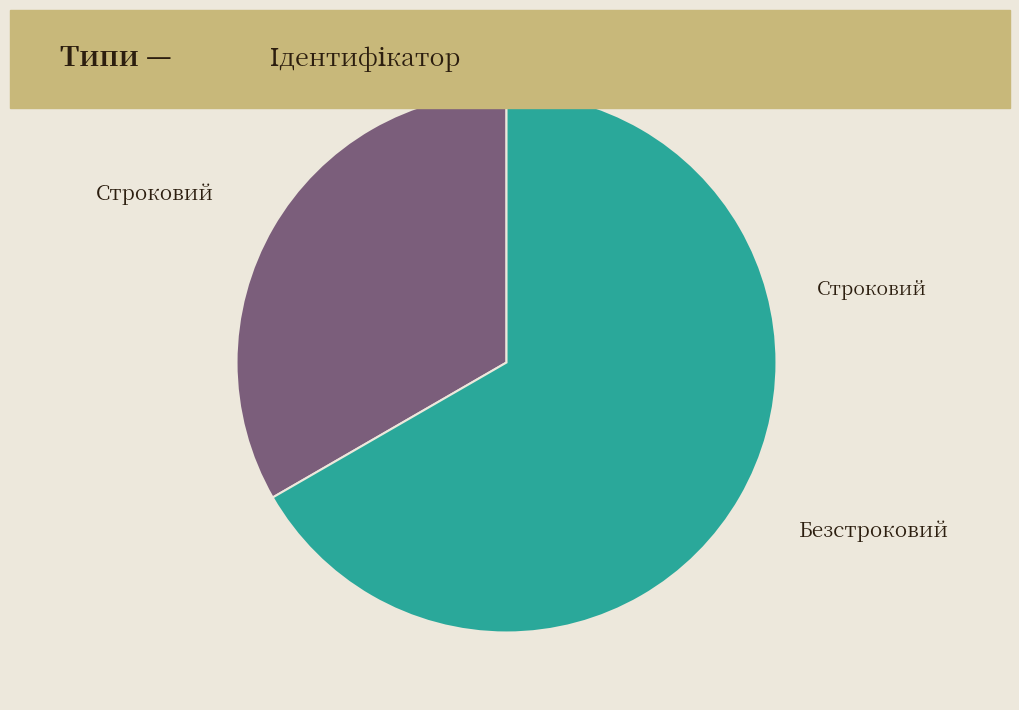

Is there a majority slice in this chart?

Yes